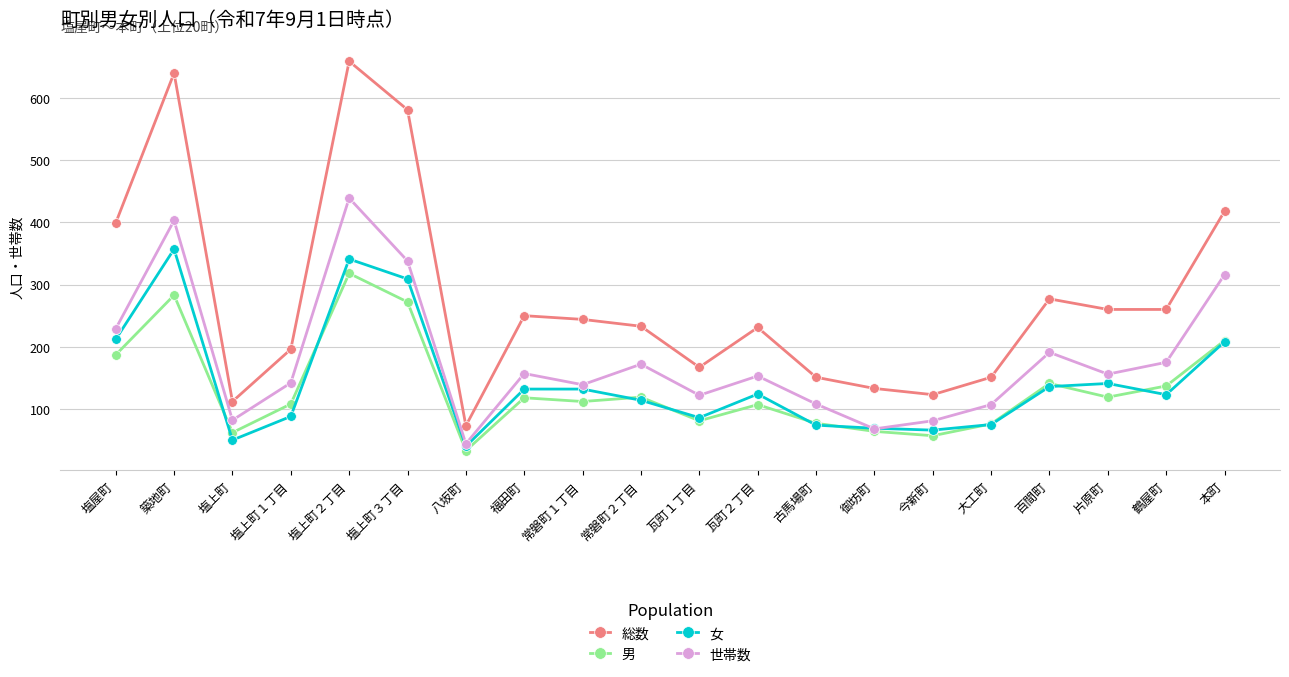

True or false: 総数 and 男 cross at least once.

False